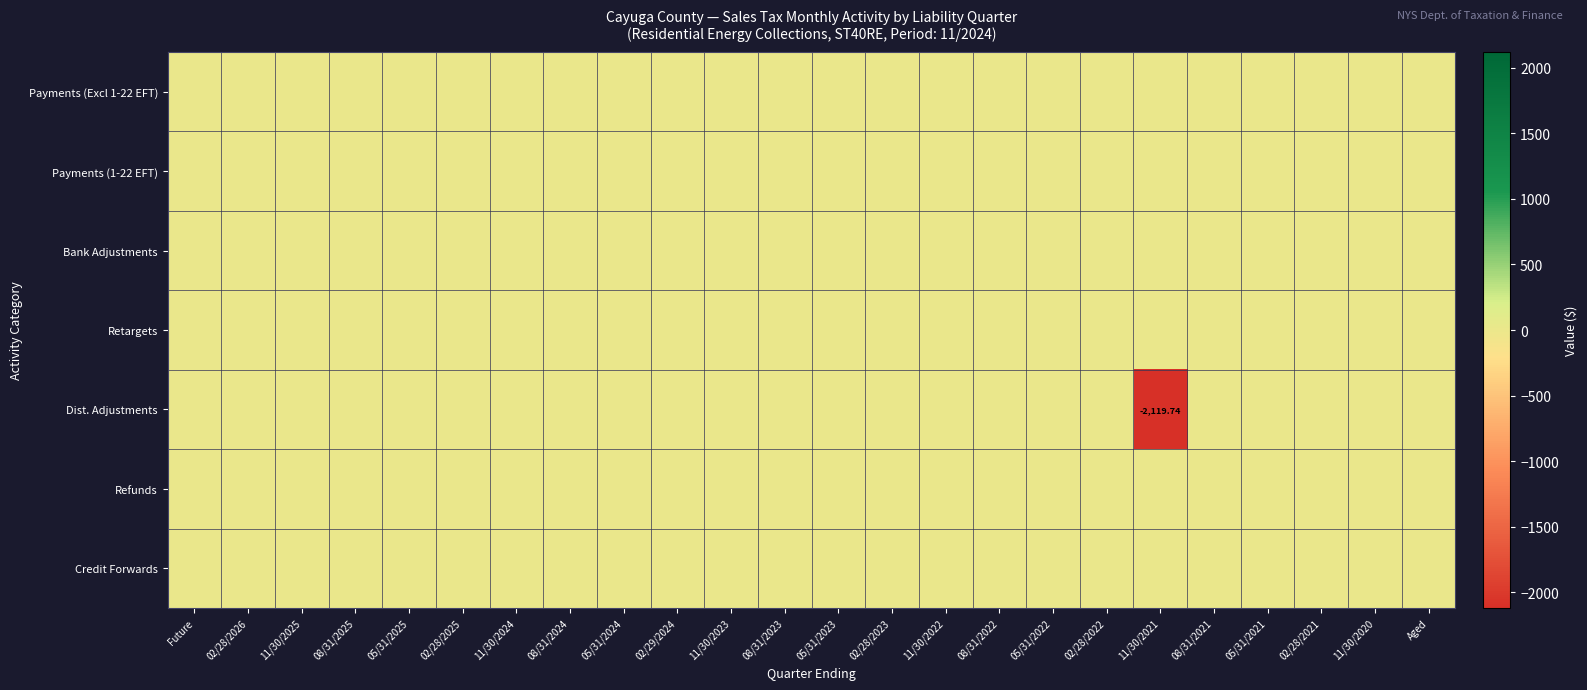

Which series has the largest total across all categories?

Payments (Excl 1-22 EFT)